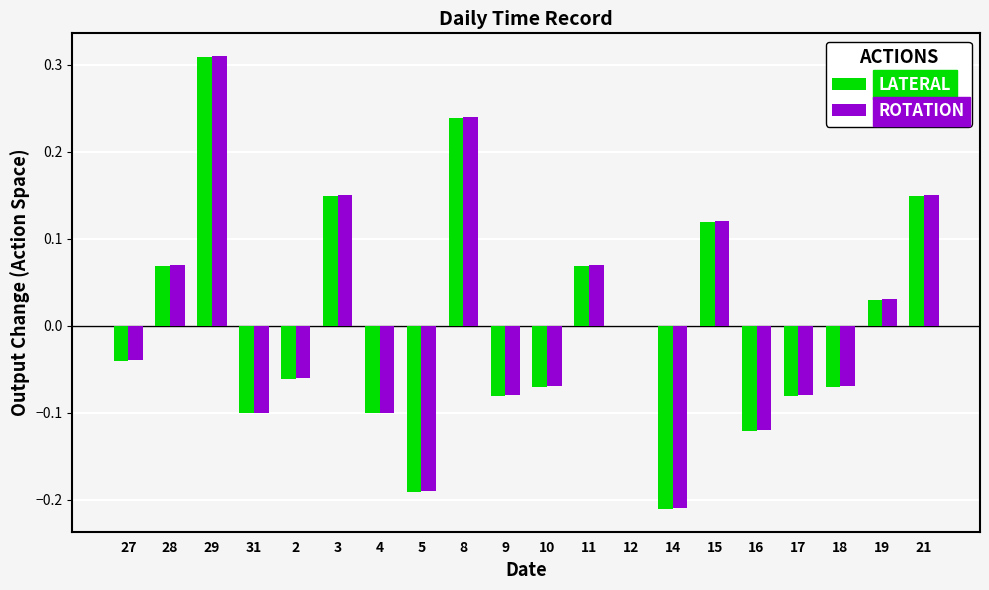

The ROTATION series shows 0.2 at 15. True or false?

False